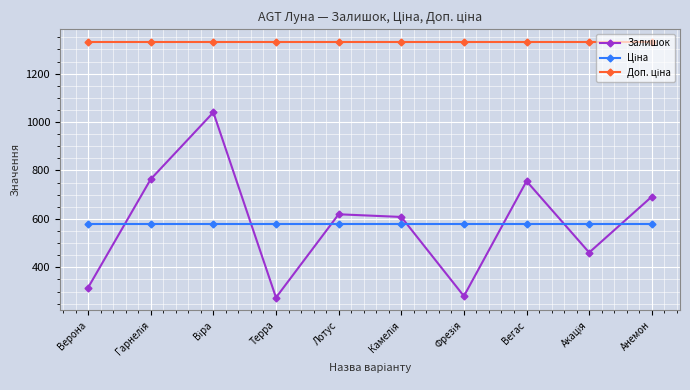

Where is Залишок nearest to the value 657?

Анемон